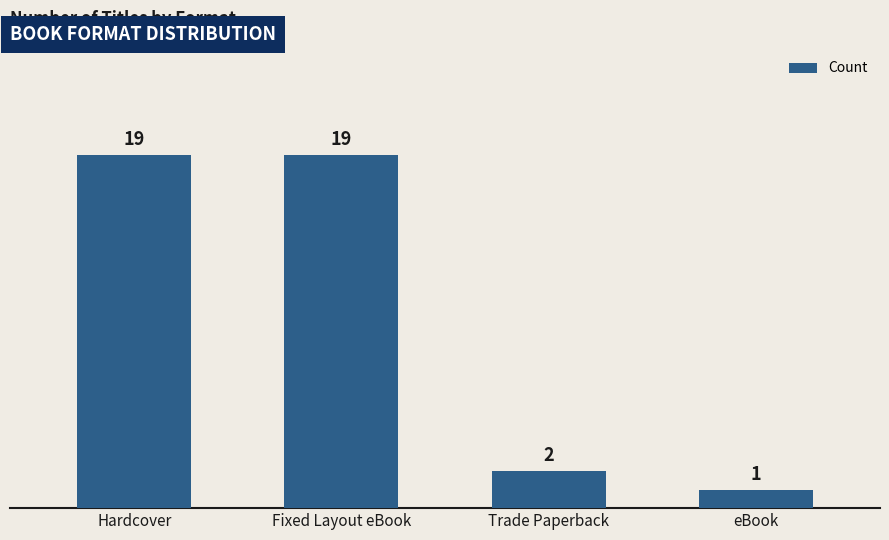

What is the change in value from Hardcover to Trade Paperback?

-17